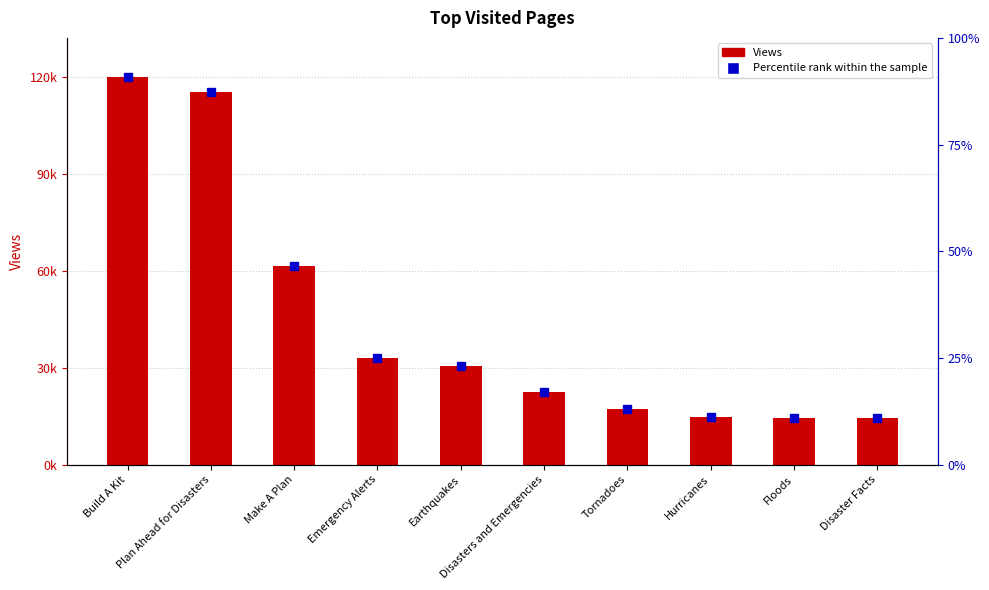

How many series are shown in this chart?

1